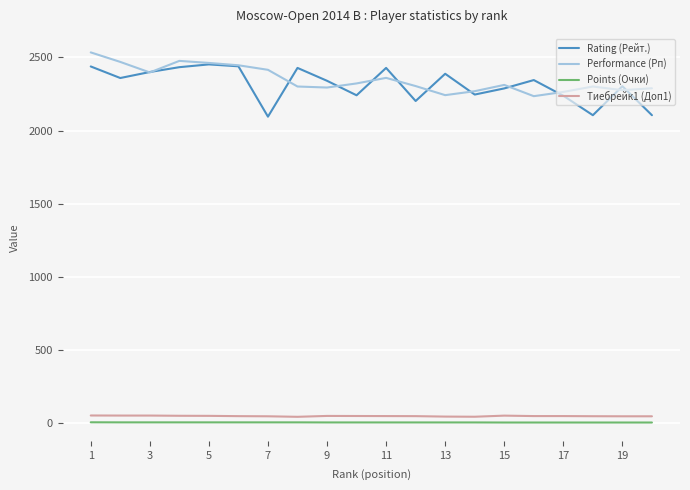

True or false: Тиебрейк1 (Доп1) and Rating (Рейт.) intersect in this chart.

False